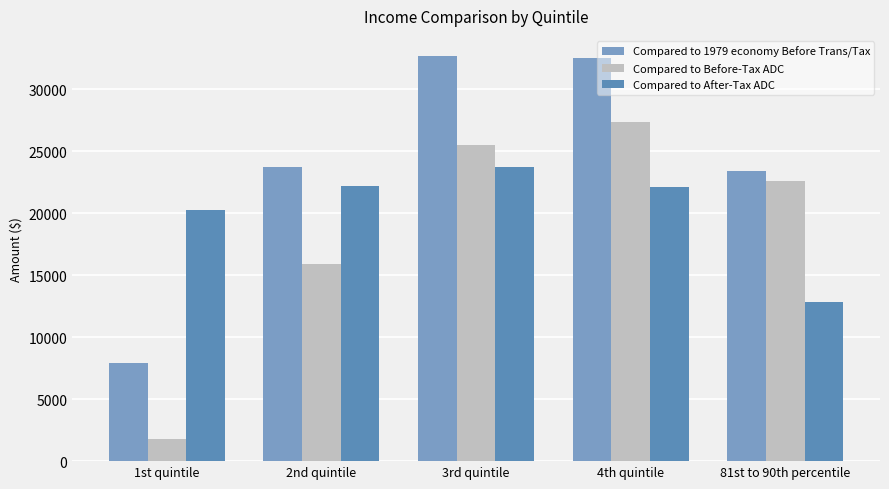

How many data points does each series have?

5